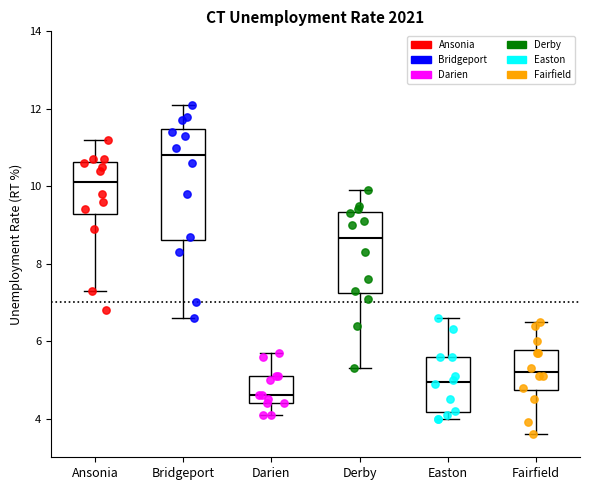

Where is the upper edge of the box for Fairfield on the y-axis? The values are not printed on the chart, so give them approximately, as read against the axis.

5.8